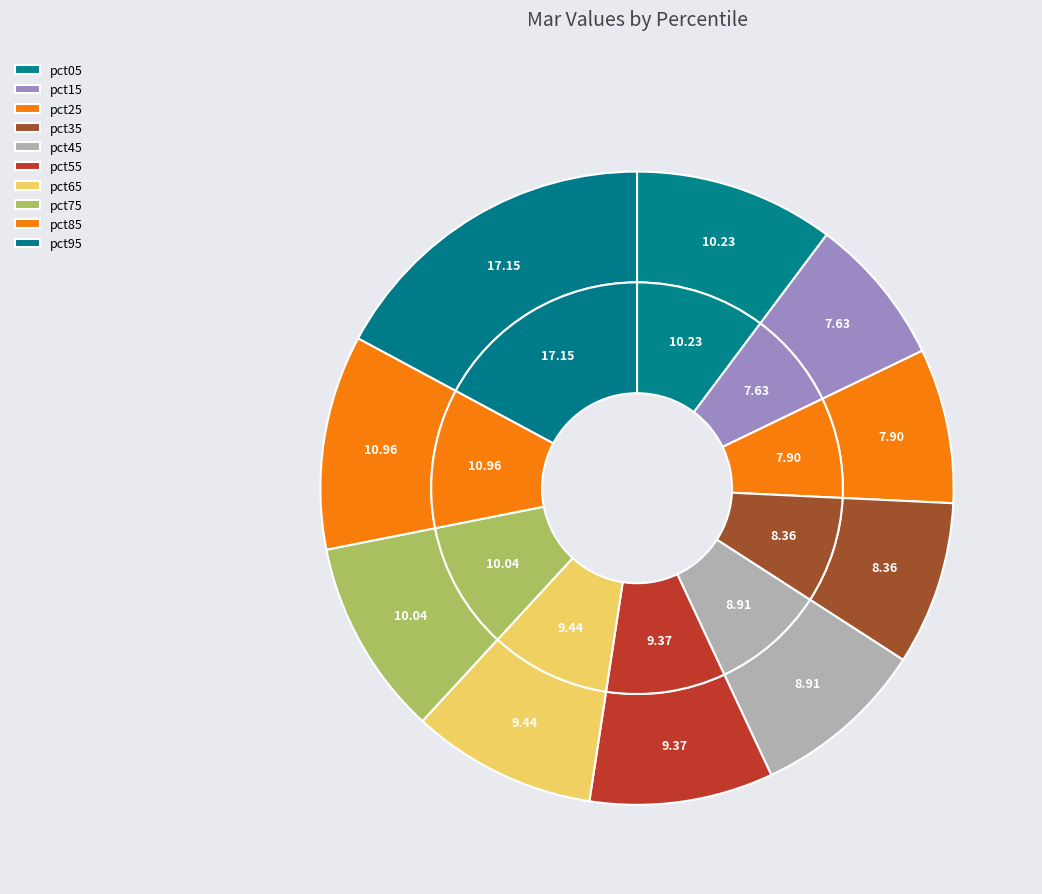

Which slice is the smallest?

pct15